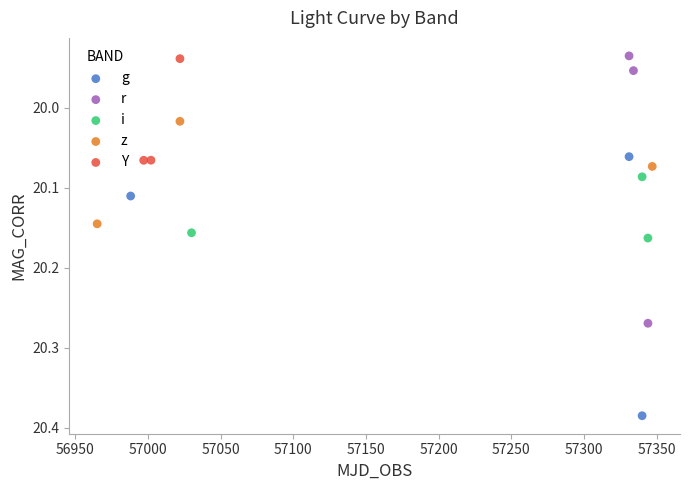

Which series reaches the maximum Y coordinate?

g